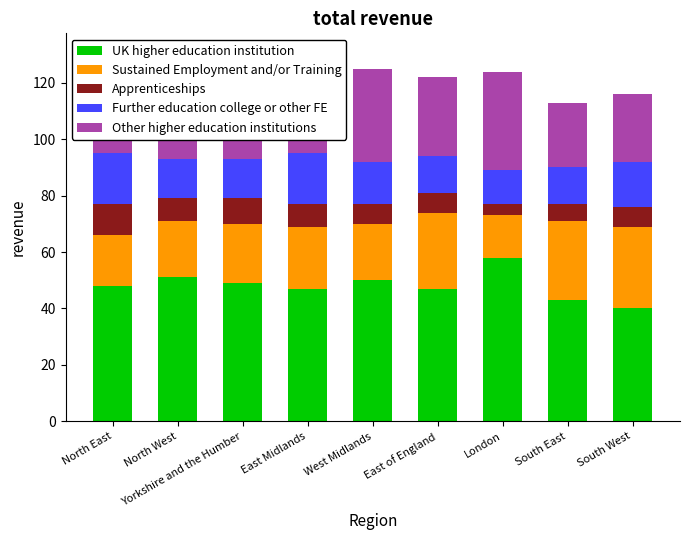

Are the bars horizontal?

No